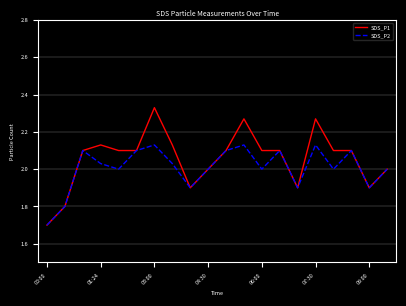

Rank the series by their maximum value, from highest to lowest.

SDS_P1, SDS_P2